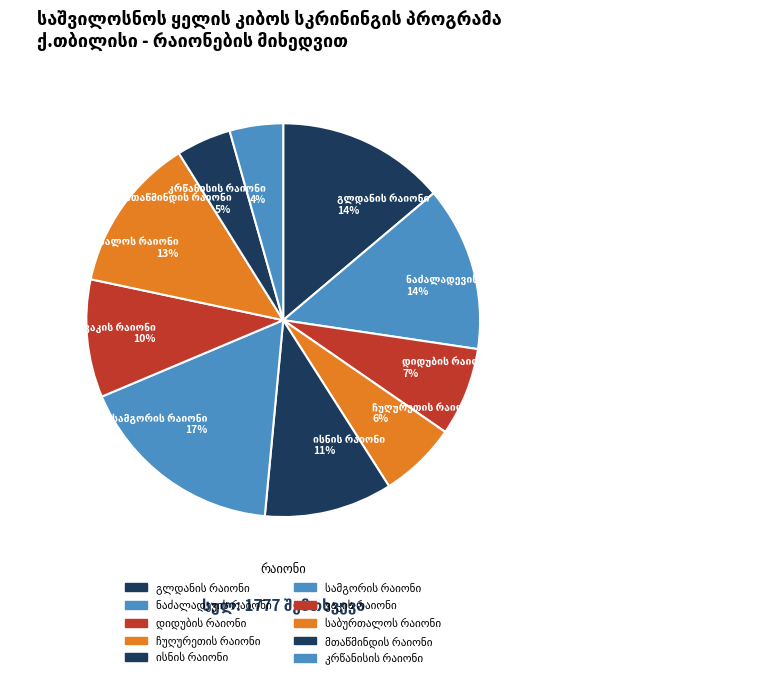

To the nearest percent, what is the difference between the largest and smallest slice percentages?

13%